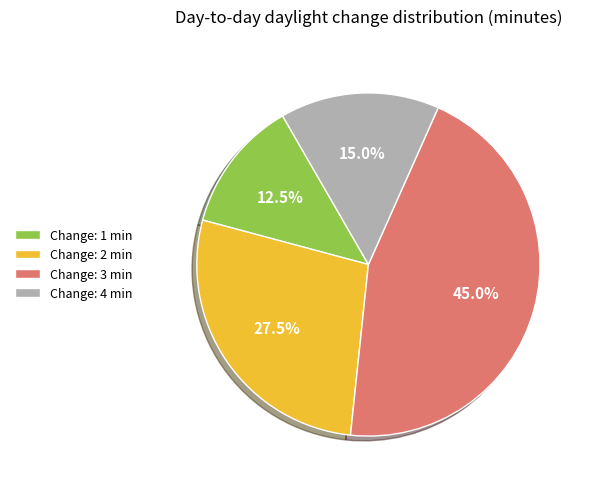

Combined, what portion of the pie is Change: 4 min and Change: 1 min?

27.5%